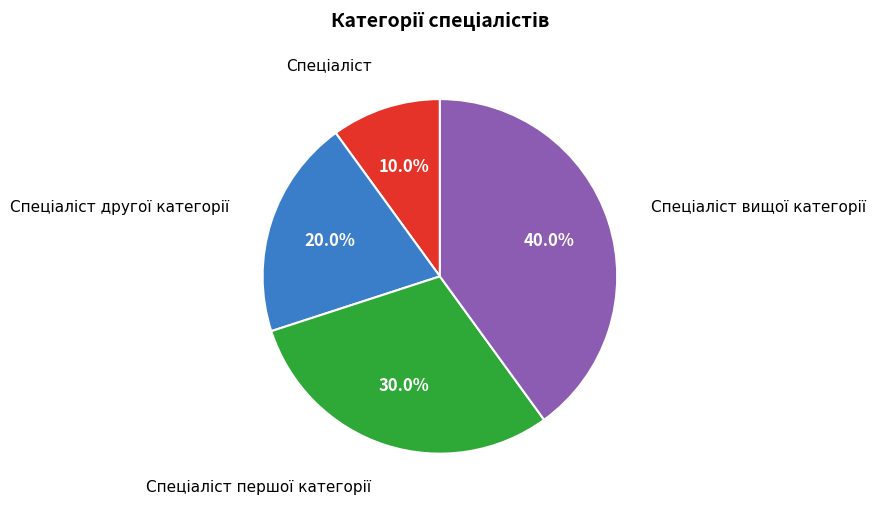

Is there any slice that represents more than half of the pie?

No